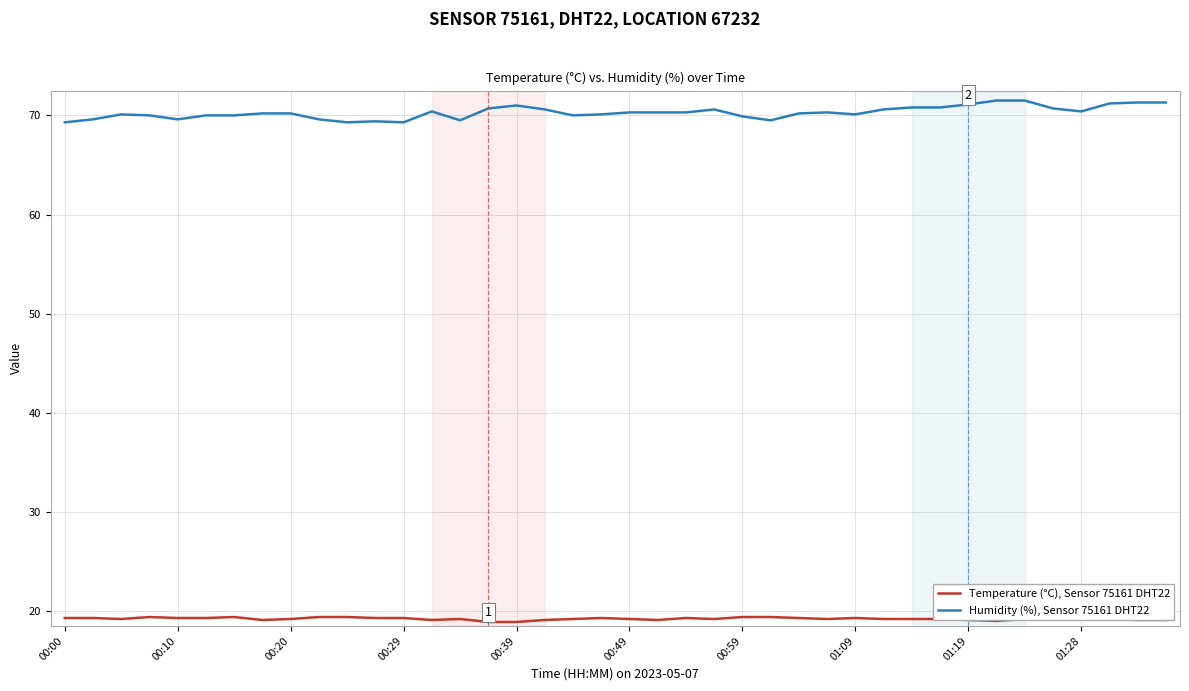

True or false: Humidity (%), Sensor 75161 DHT22 and Temperature (°C), Sensor 75161 DHT22 intersect in this chart.

False